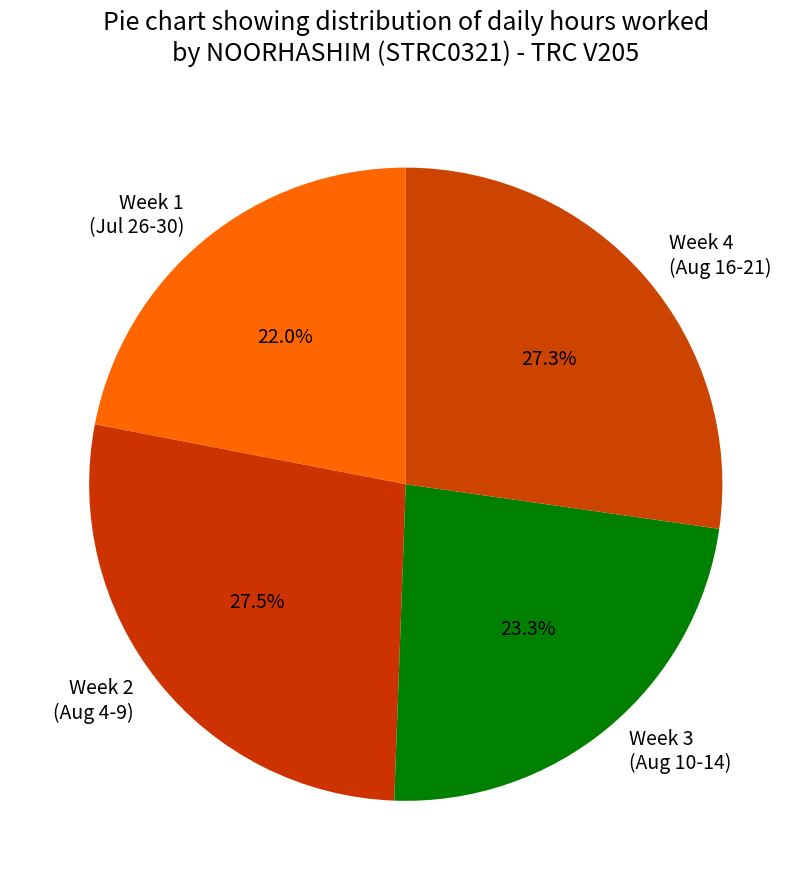

Which slice is the smallest?

Week 1 (Jul 26-30)